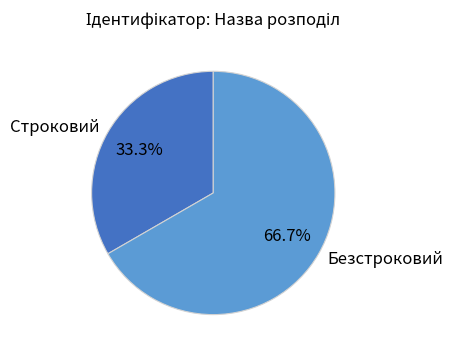

What is the largest slice in the pie chart?

Безстроковий